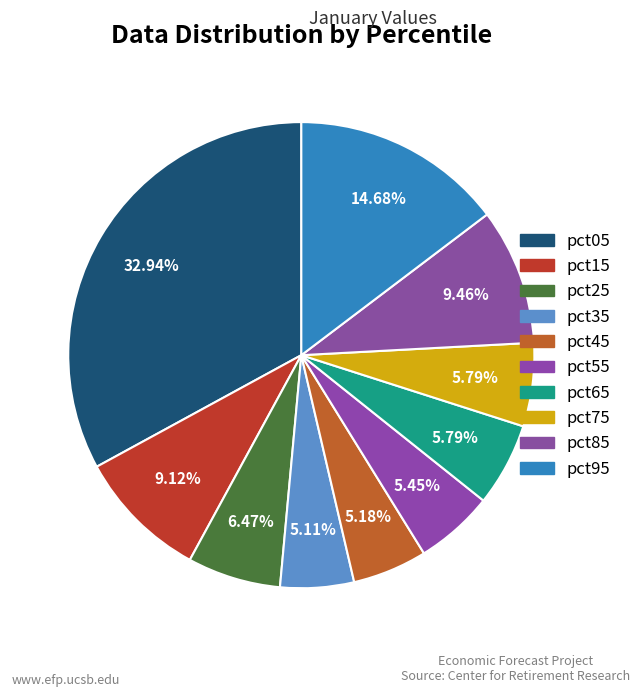

Count the number of slices in the pie.

10